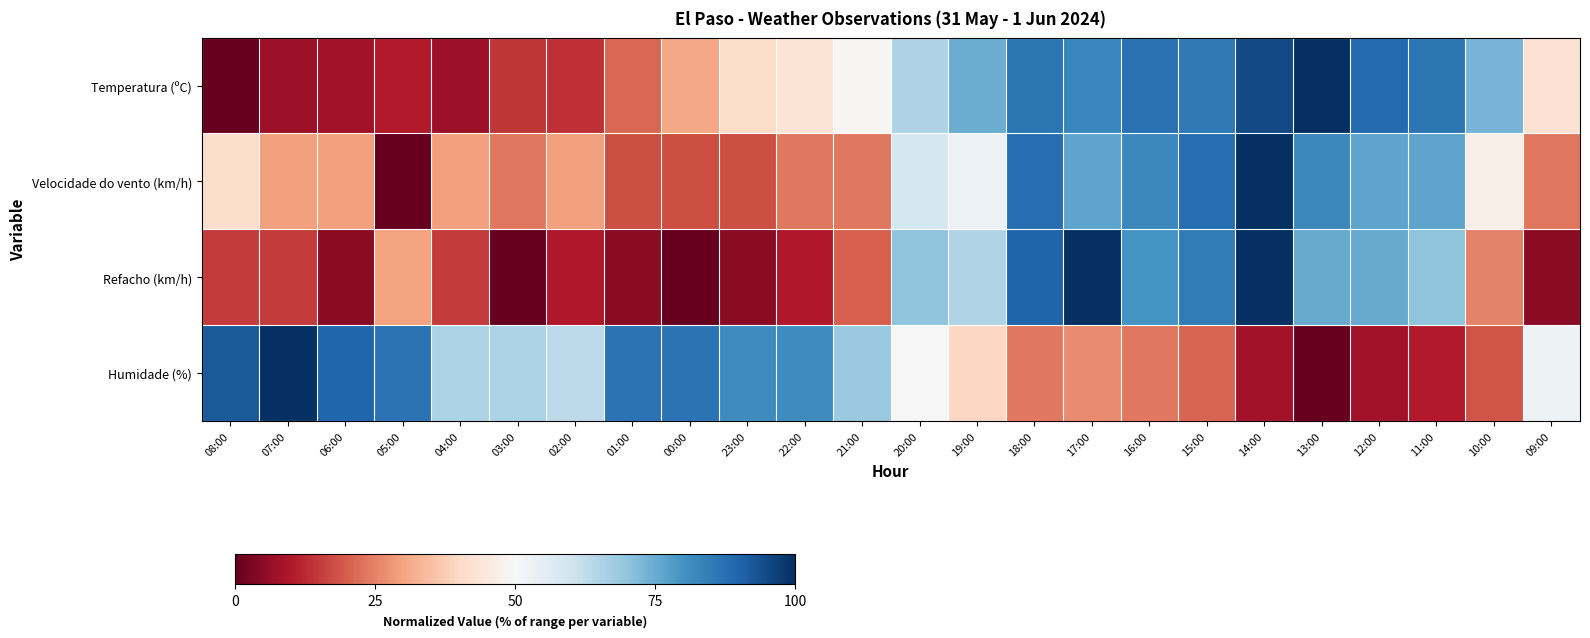

Reading left to right, what are all the values shown in this chart?

Temperatura (ºC): 08:00=0.0	07:00=7.1	06:00=7.9	05:00=10.2	04:00=7.1	03:00=14.2	02:00=13.4	01:00=21.3	00:00=30.7	23:00=40.9	22:00=43.3	21:00=49.6	20:00=65.4	19:00=74.8	18:00=86.6	17:00=82.7	16:00=87.4	15:00=85.8	14:00=95.3	13:00=100.0	12:00=89.0	11:00=86.6	10:00=73.2	09:00=42.5
Velocidade do vento (km/h): 08:00=41.2	07:00=29.4	06:00=29.4	05:00=0.0	04:00=29.4	03:00=23.5	02:00=29.4	01:00=17.6	00:00=17.6	23:00=17.6	22:00=23.5	21:00=23.5	20:00=58.8	19:00=52.9	18:00=88.2	17:00=76.5	16:00=82.4	15:00=88.2	14:00=100.0	13:00=82.4	12:00=76.5	11:00=76.5	10:00=47.1	09:00=23.5
Refacho (km/h): 08:00=15.0	07:00=15.0	06:00=5.0	05:00=30.0	04:00=15.0	03:00=0.0	02:00=10.0	01:00=5.0	00:00=0.0	23:00=5.0	22:00=10.0	21:00=20.0	20:00=70.0	19:00=65.0	18:00=90.0	17:00=100.0	16:00=80.0	15:00=85.0	14:00=100.0	13:00=75.0	12:00=75.0	11:00=70.0	10:00=25.0	09:00=5.0
Humidade (%): 08:00=92.1	07:00=100.0	06:00=89.5	05:00=86.8	04:00=65.8	03:00=65.8	02:00=63.2	01:00=86.8	00:00=86.8	23:00=81.6	22:00=81.6	21:00=68.4	20:00=50.0	19:00=39.5	18:00=23.7	17:00=26.3	16:00=23.7	15:00=21.1	14:00=7.9	13:00=0.0	12:00=7.9	11:00=10.5	10:00=18.4	09:00=52.6